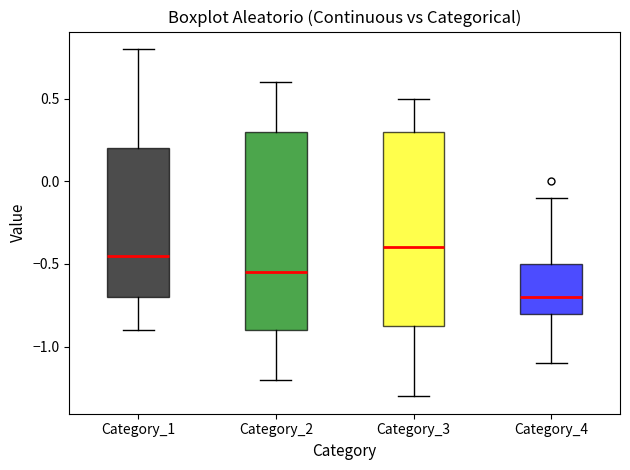

Reading left to right, transcribe this box plot: for each box, give where its median line is, the range the box spans, and where its two whiskers end, as read against the y-axis. The values are not printed on the chart, so give them approximately, as read against the axis.

Category_1: median -0.45, box -0.70 to 0.20, whiskers -0.90 to 0.80
Category_2: median -0.55, box -0.90 to 0.30, whiskers -1.20 to 0.60
Category_3: median -0.40, box -0.85 to 0.30, whiskers -1.30 to 0.50
Category_4: median -0.70, box -0.80 to -0.50, whiskers -1.10 to -0.10